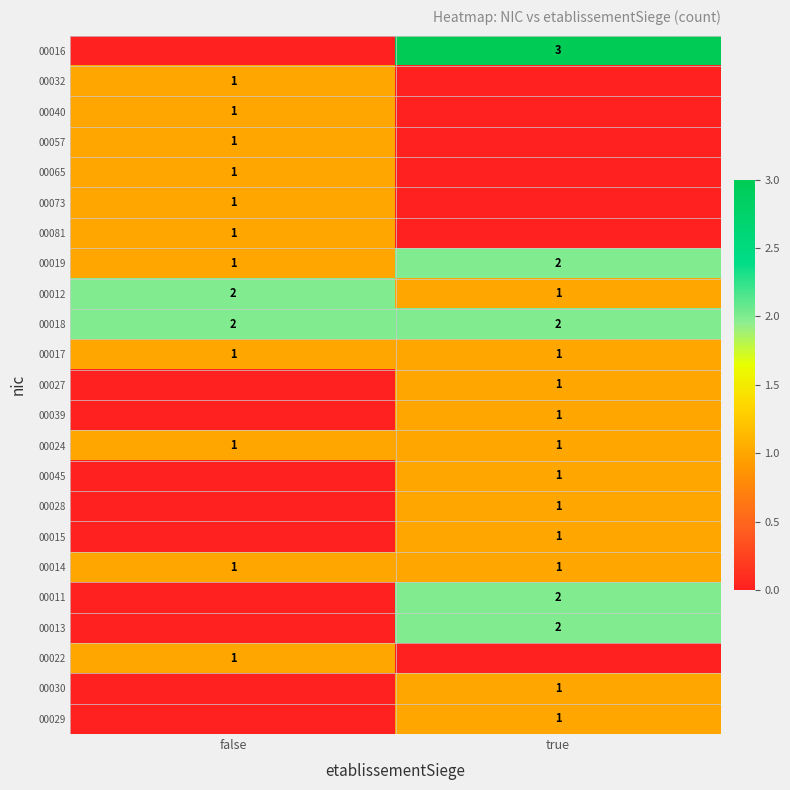

At how many categories does at least one series exceed 1?

2